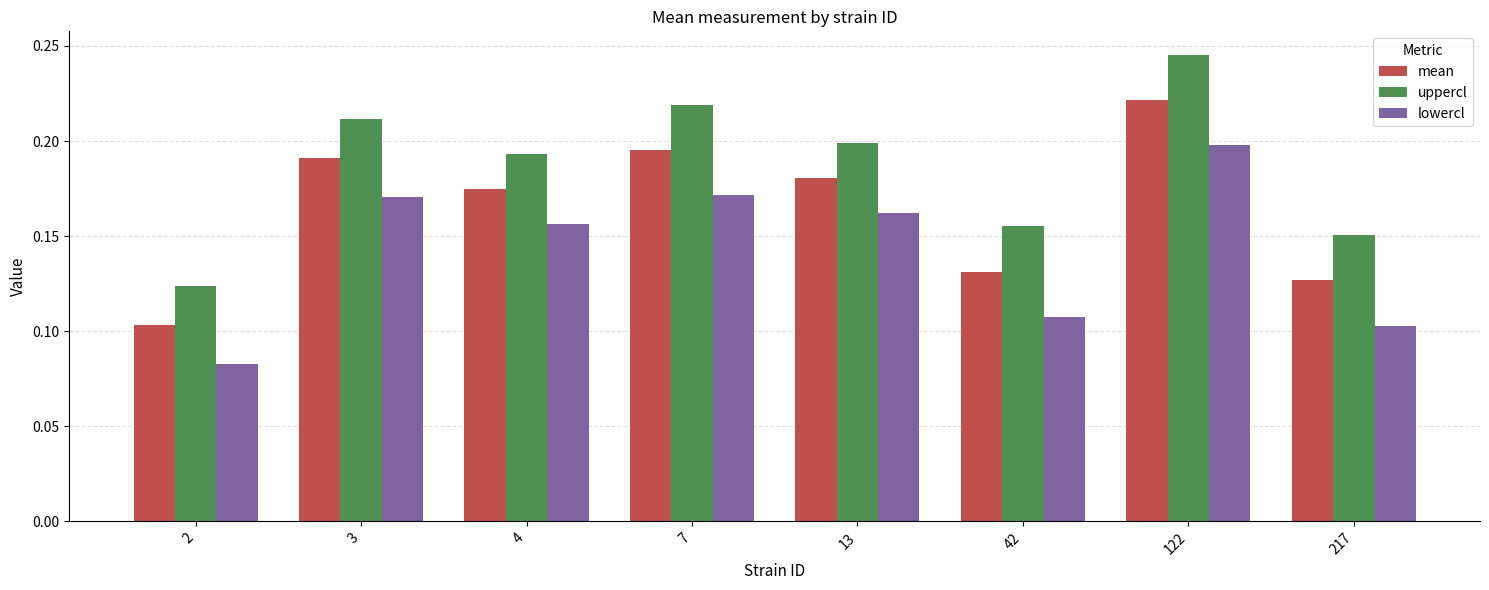

What is the total value across all series at 3?

0.6